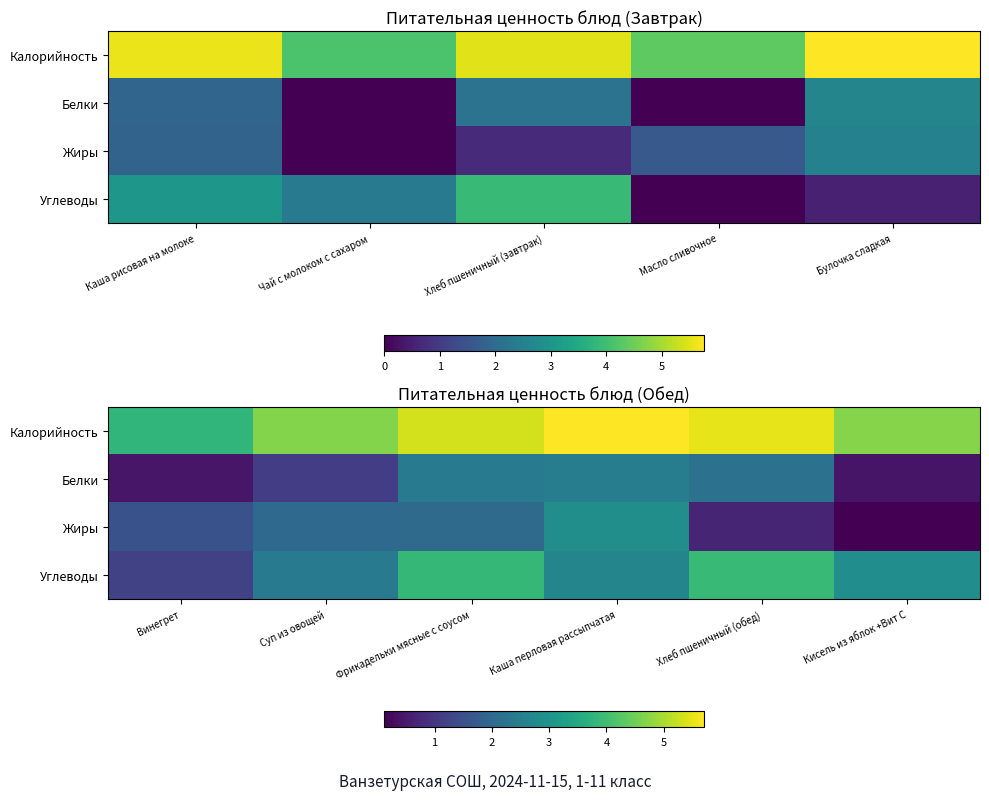

What is the approximate value of Калорийность at Хлеб пшеничный (обед)?

5.5